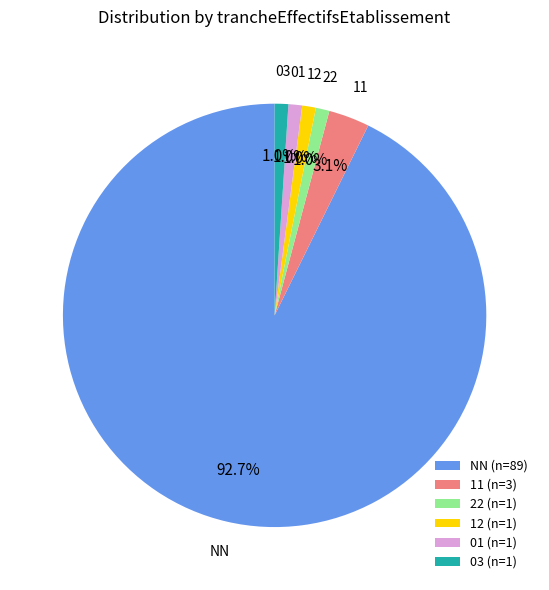

Which category accounts for the majority?

NN